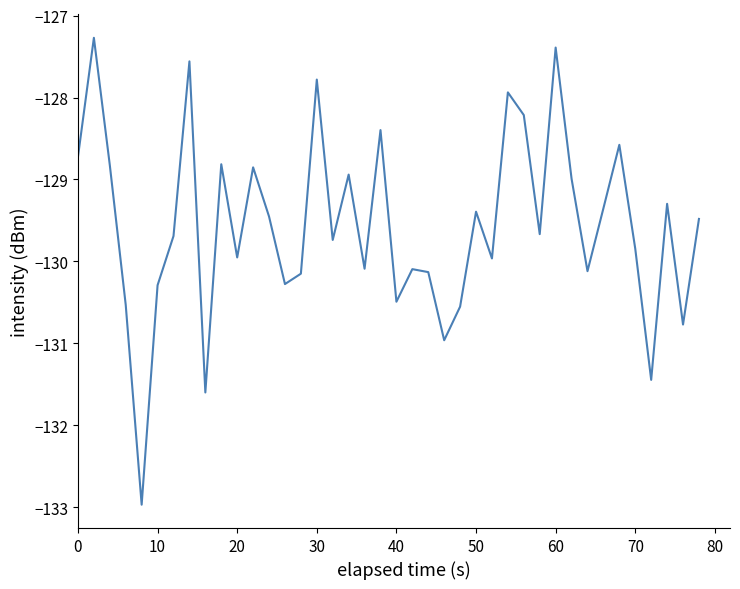

What is the maximum value shown in the chart?

-127.3